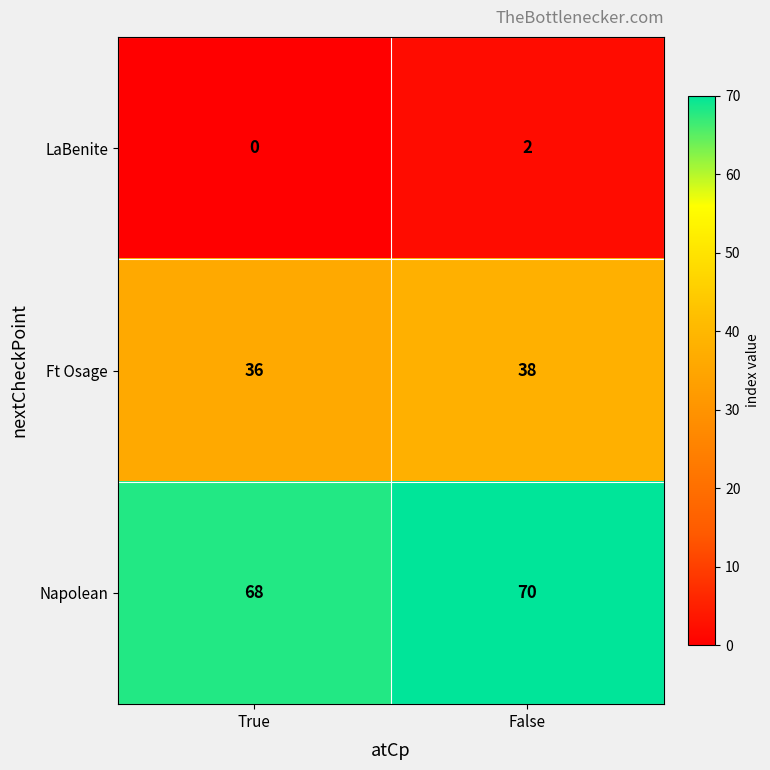

What is the greatest value displayed?

70